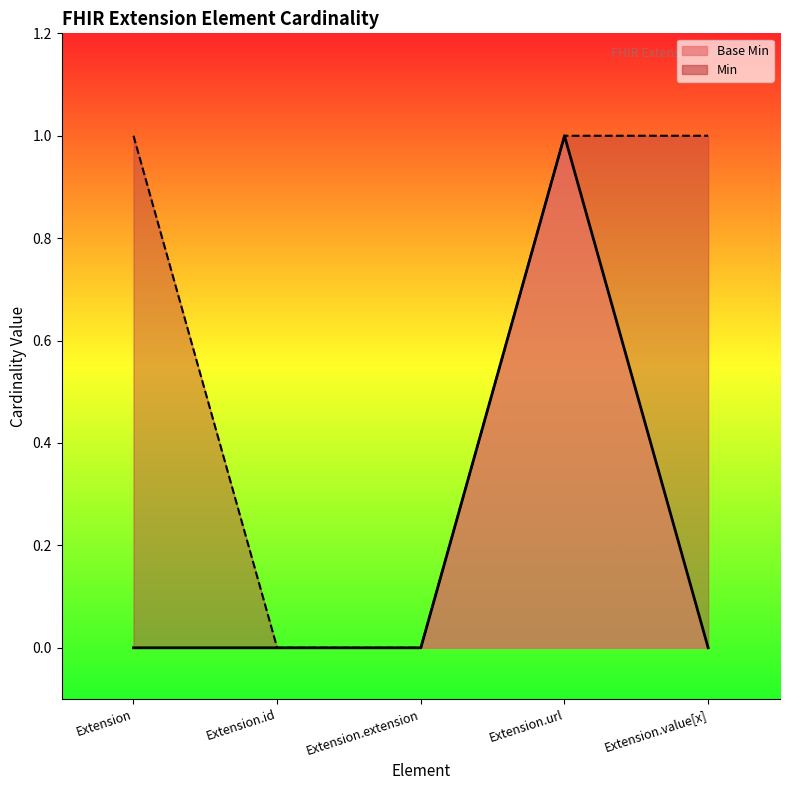

What is the greatest value displayed?

1